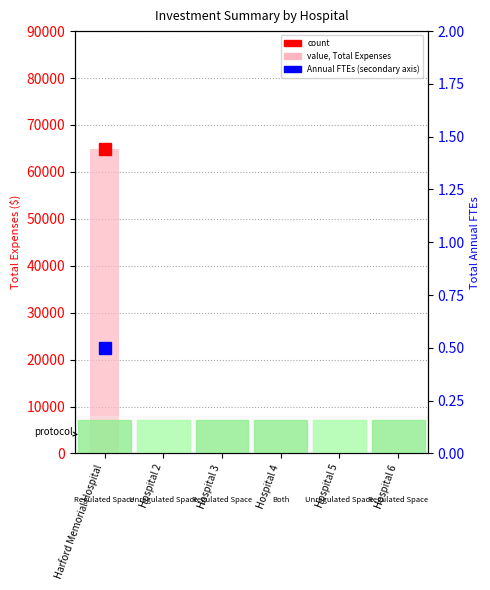

At which label is the value closest to 32398?

Hospital 2